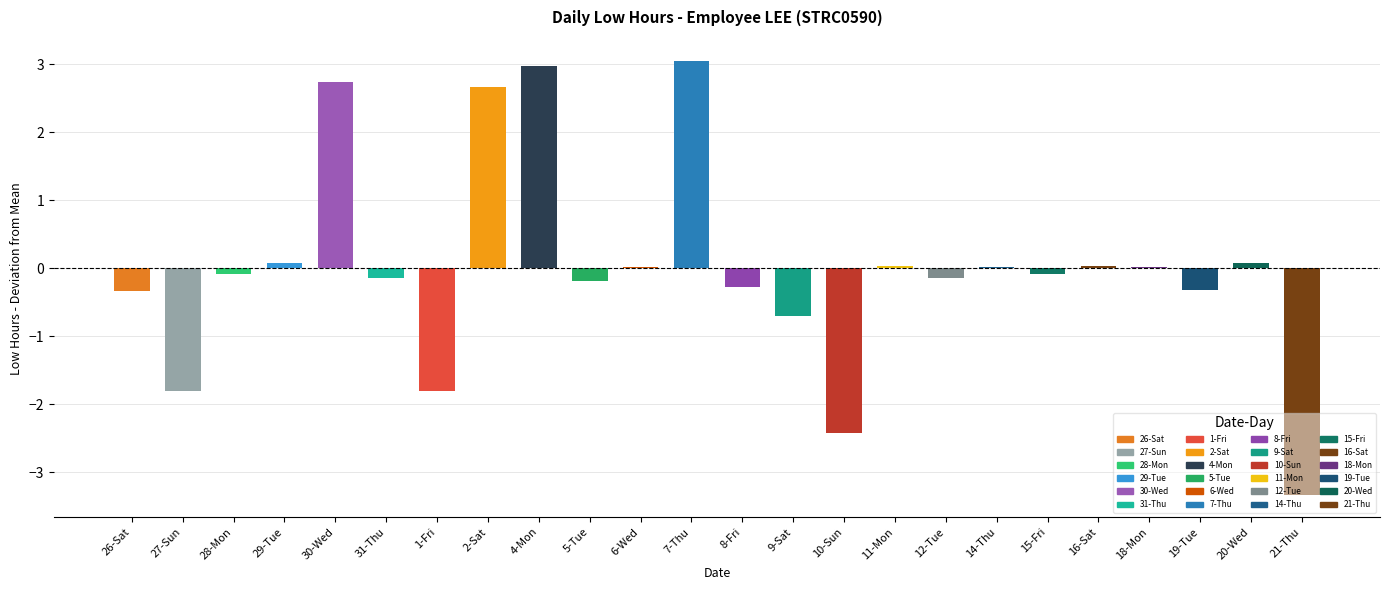

Are the bars grouped side by side (vs. stacked)?

No